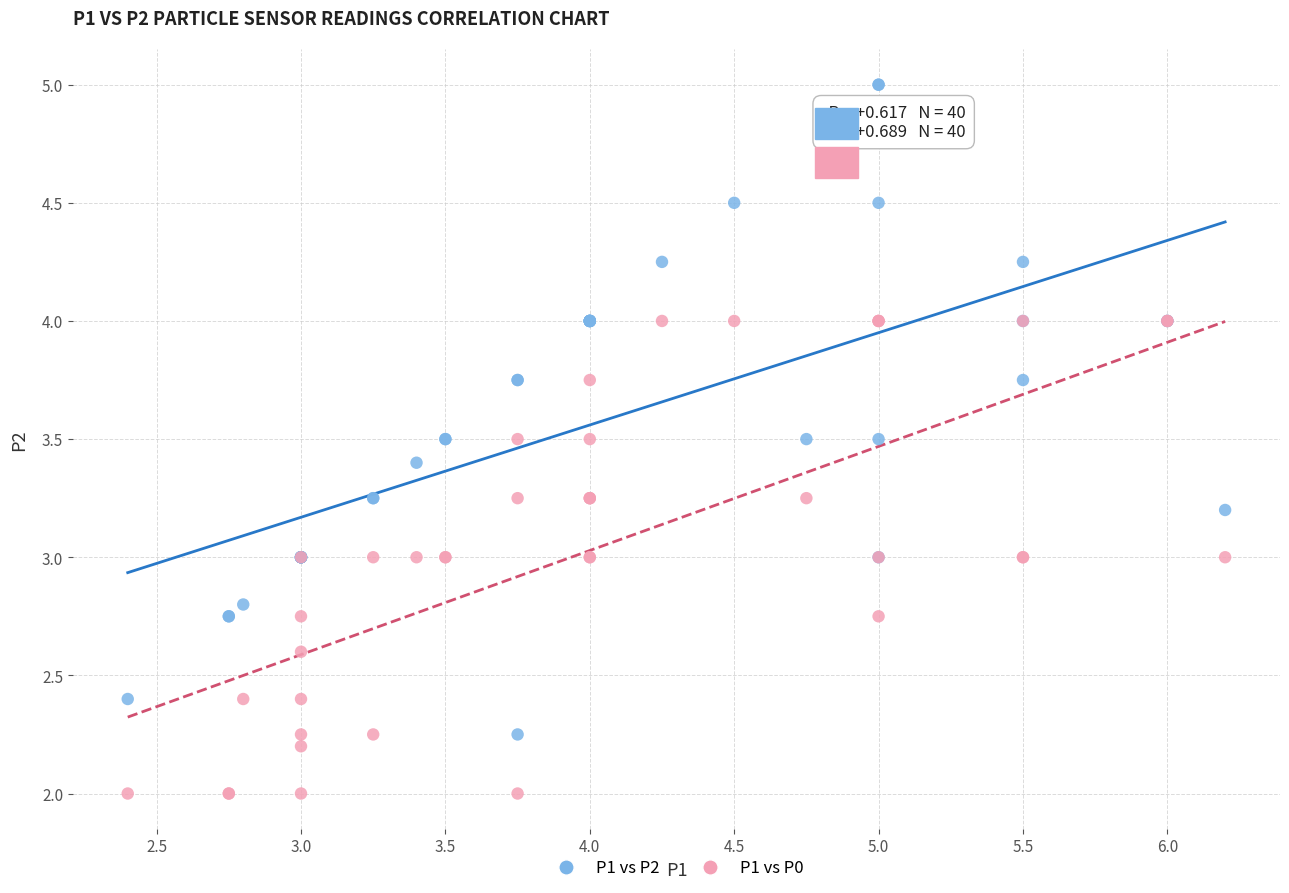

Which series contains the highest Y value?

P1 vs P2